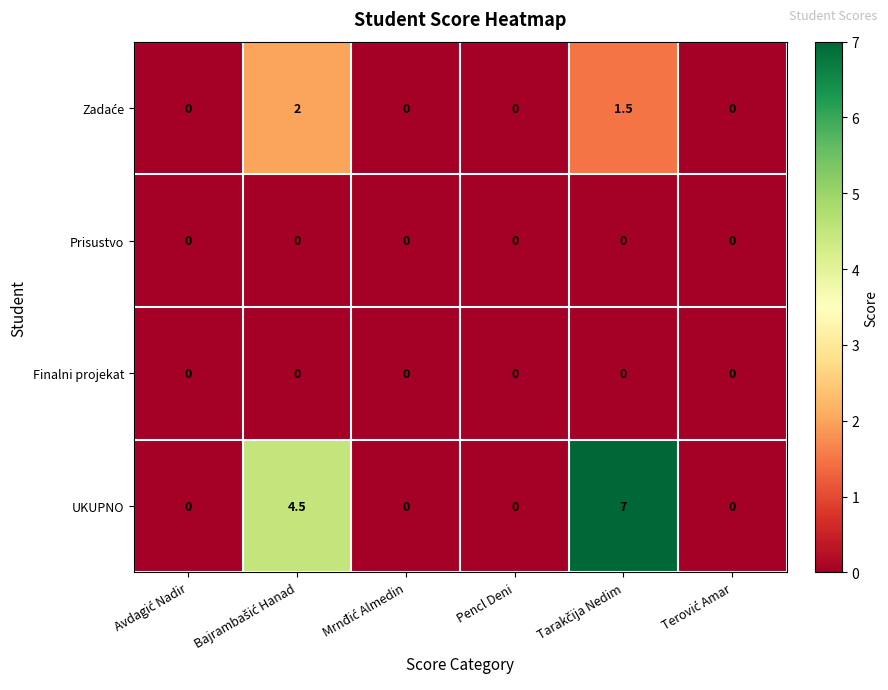

True or false: Prisustvo has a value of 0.0 at Pencl Deni.

True